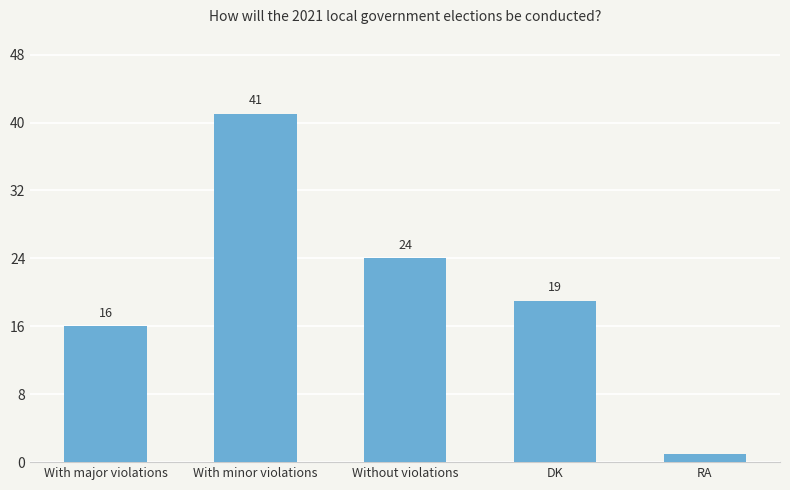

What is the ratio of the value at With major violations to the value at RA?

16.0